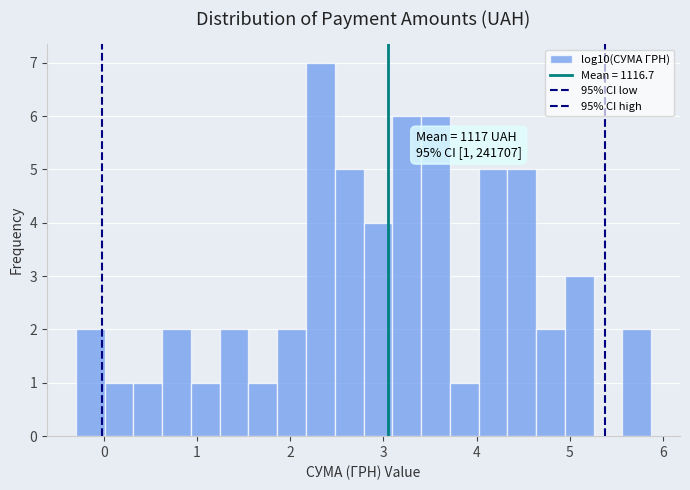

Read against the x-axis, roughly where is the centre of the tallest bar?

2.3